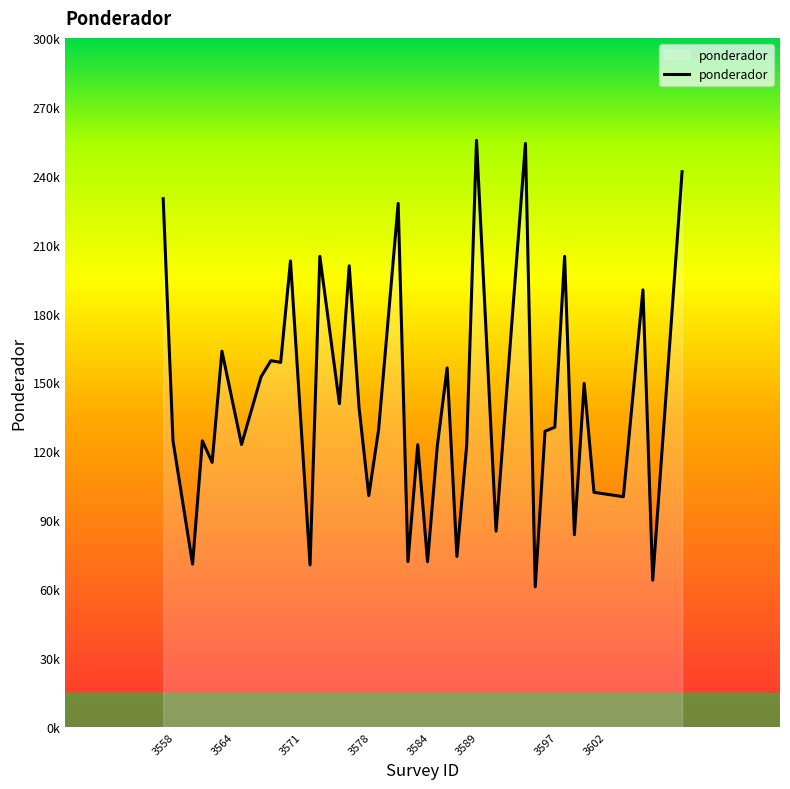

Where is the data nearest to the value 158204?

3570